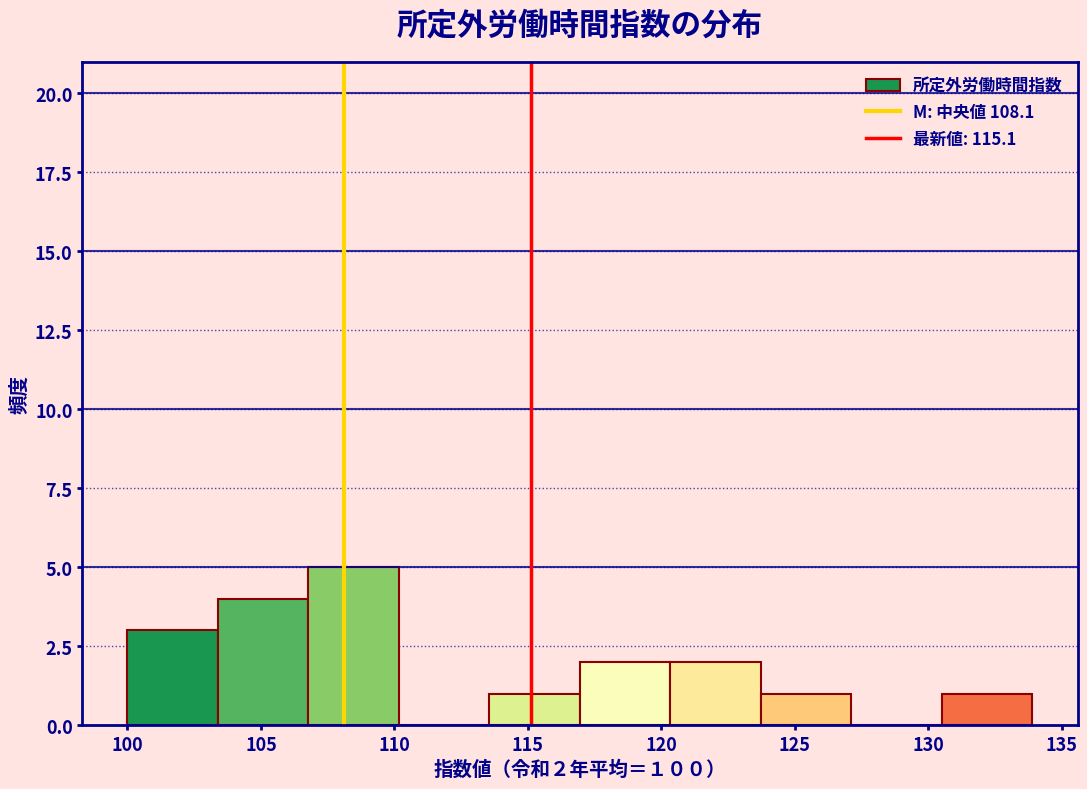

Which range on the x-axis has the tallest bar?

107.0 to 110.0